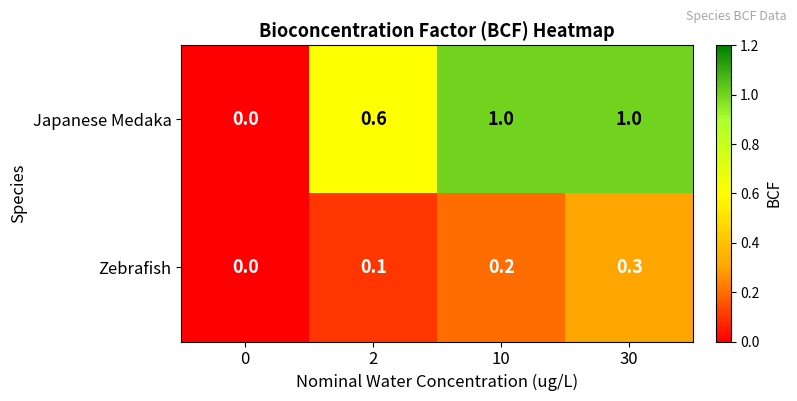

Which series has the largest total across all categories?

Japanese Medaka